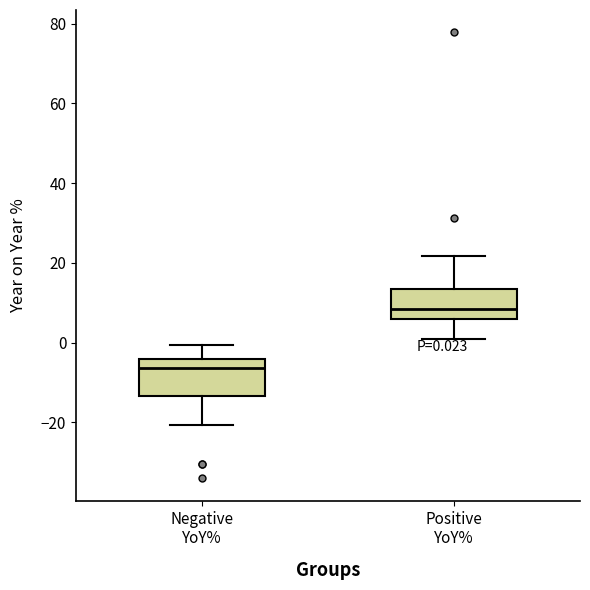

Which box's median line is the lowest?

Negative YoY%